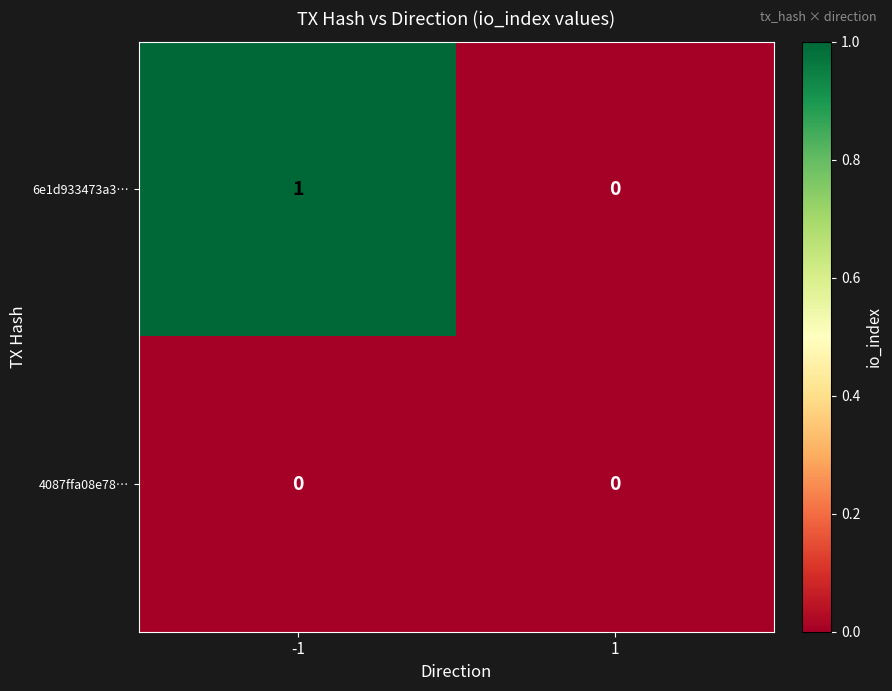

Between -1 and 1, which series saw the biggest shift?

6e1d933473a3…